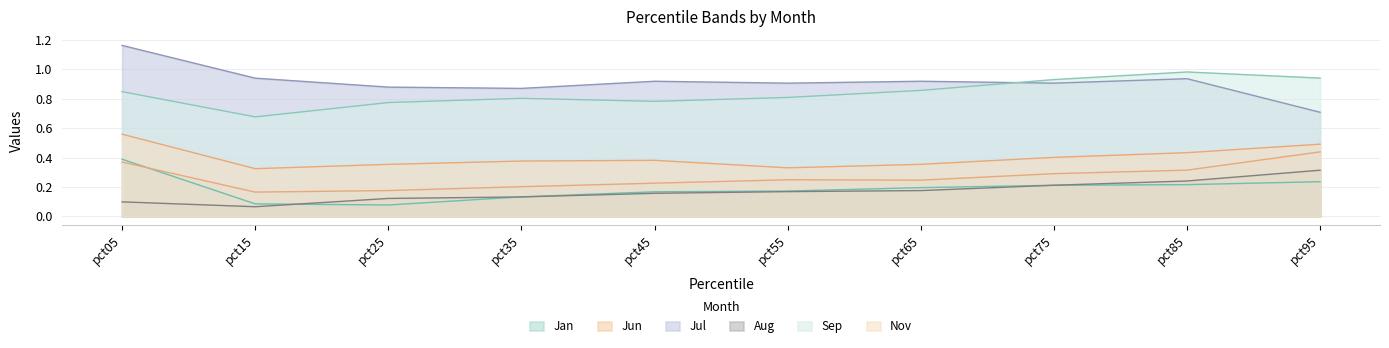

At which category is the sum across all series the highest?

pct05